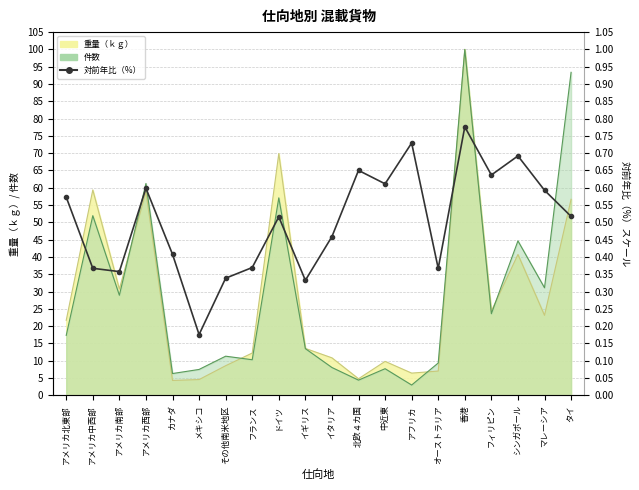

Reading right to left, list all the values displayed in this chart.

51.7	59.3	69.2	63.7	77.6	36.7	72.9	61.1	65.0	45.9	33.2	51.6	36.9	33.9	17.6	40.8	59.9	35.8	36.7	57.3